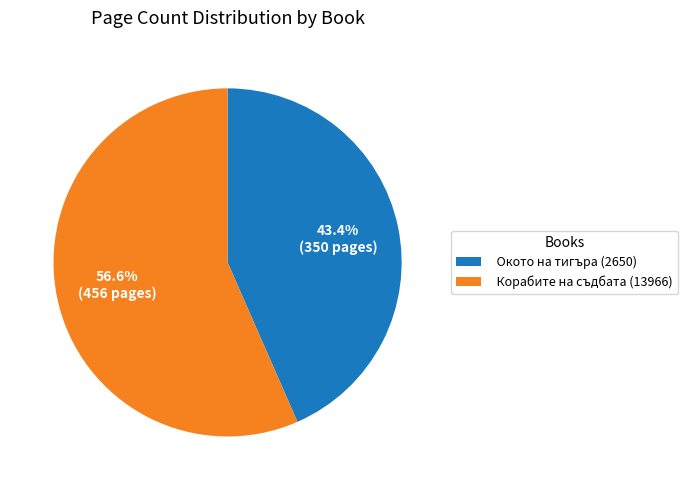

Rank the categories by value from lowest to highest.

Окото на тигъра (2650), Корабите на съдбата (13966)